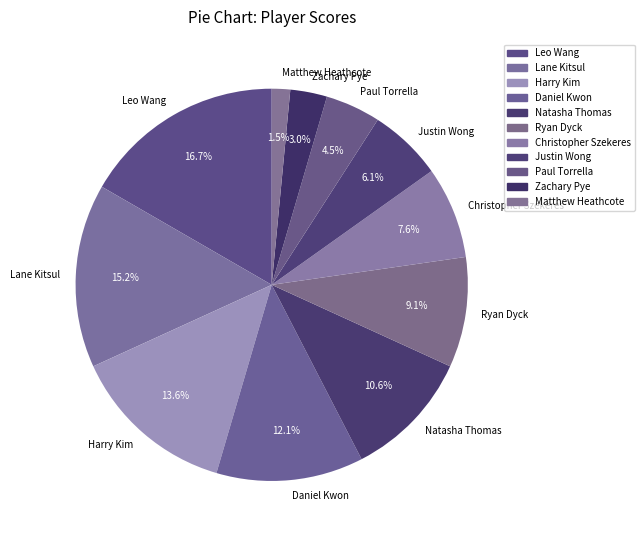

The Natasha Thomas slice represents 11% of the pie. True or false?

True